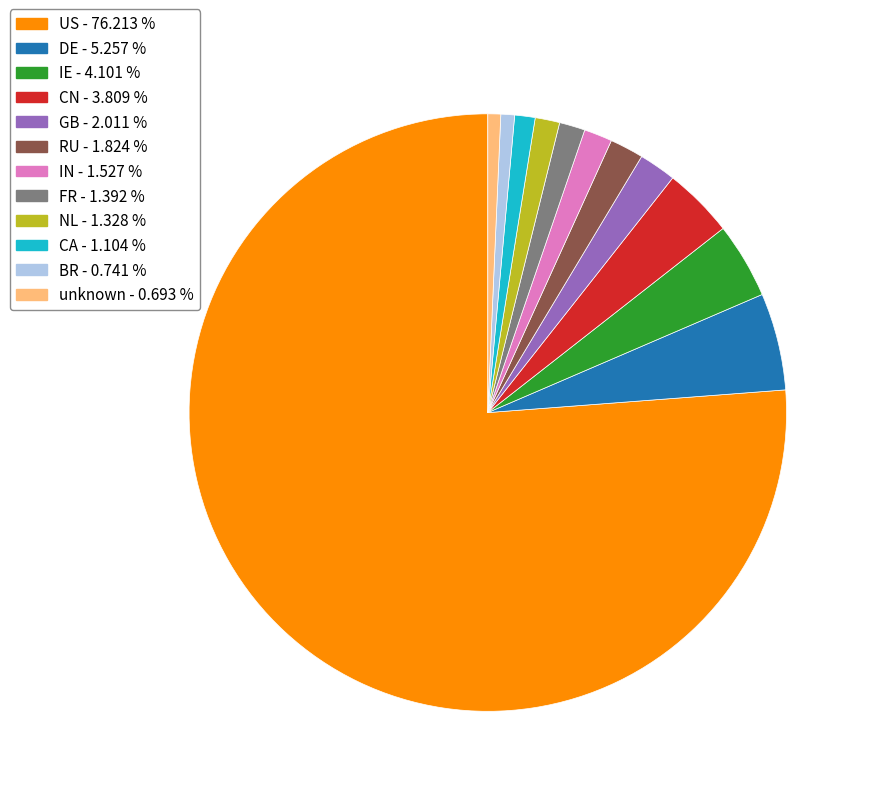

Is there any slice that represents more than half of the pie?

Yes